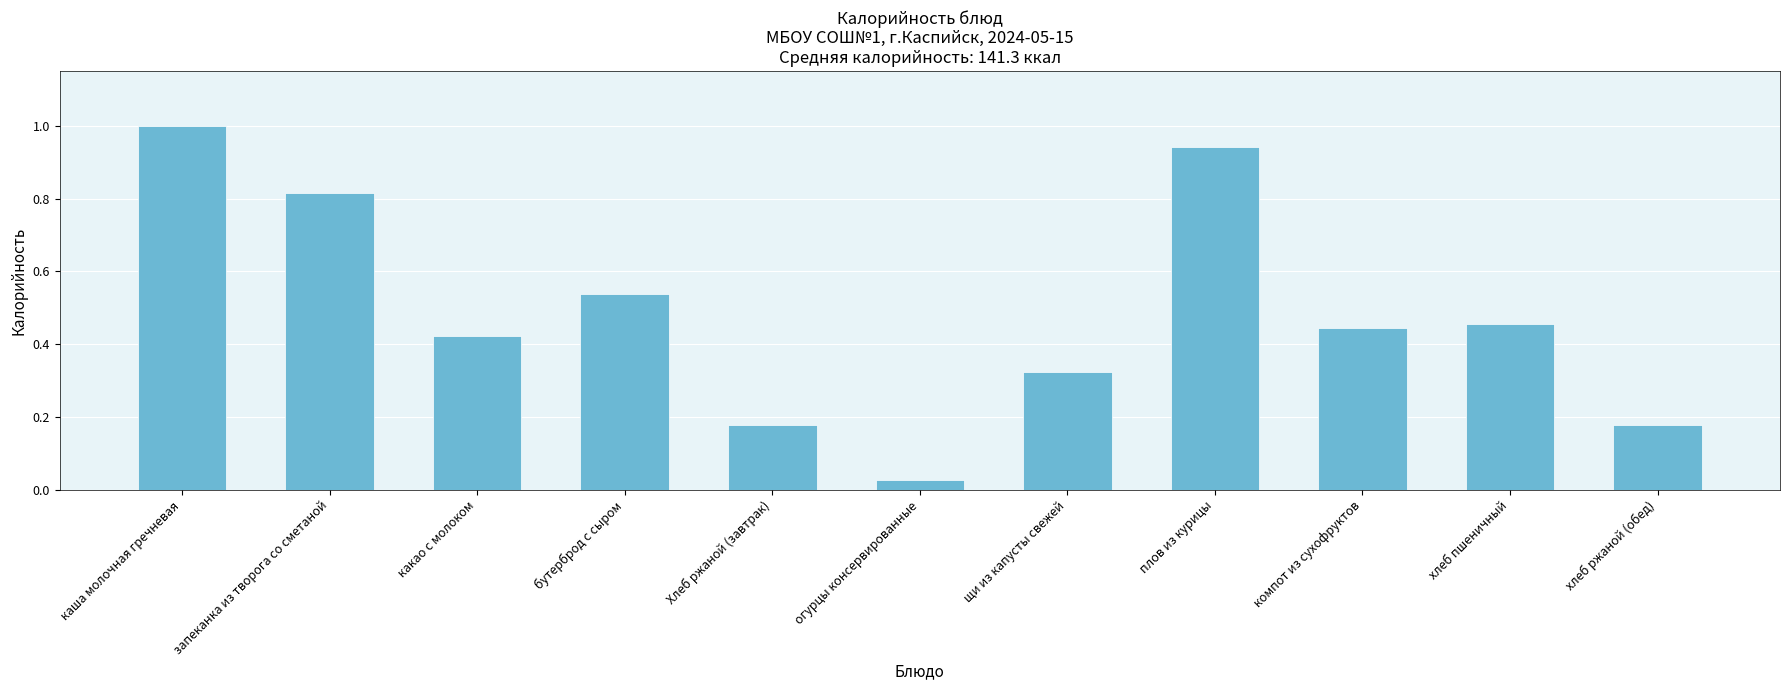

At which label is the value closest to 0?

огурцы консервированные